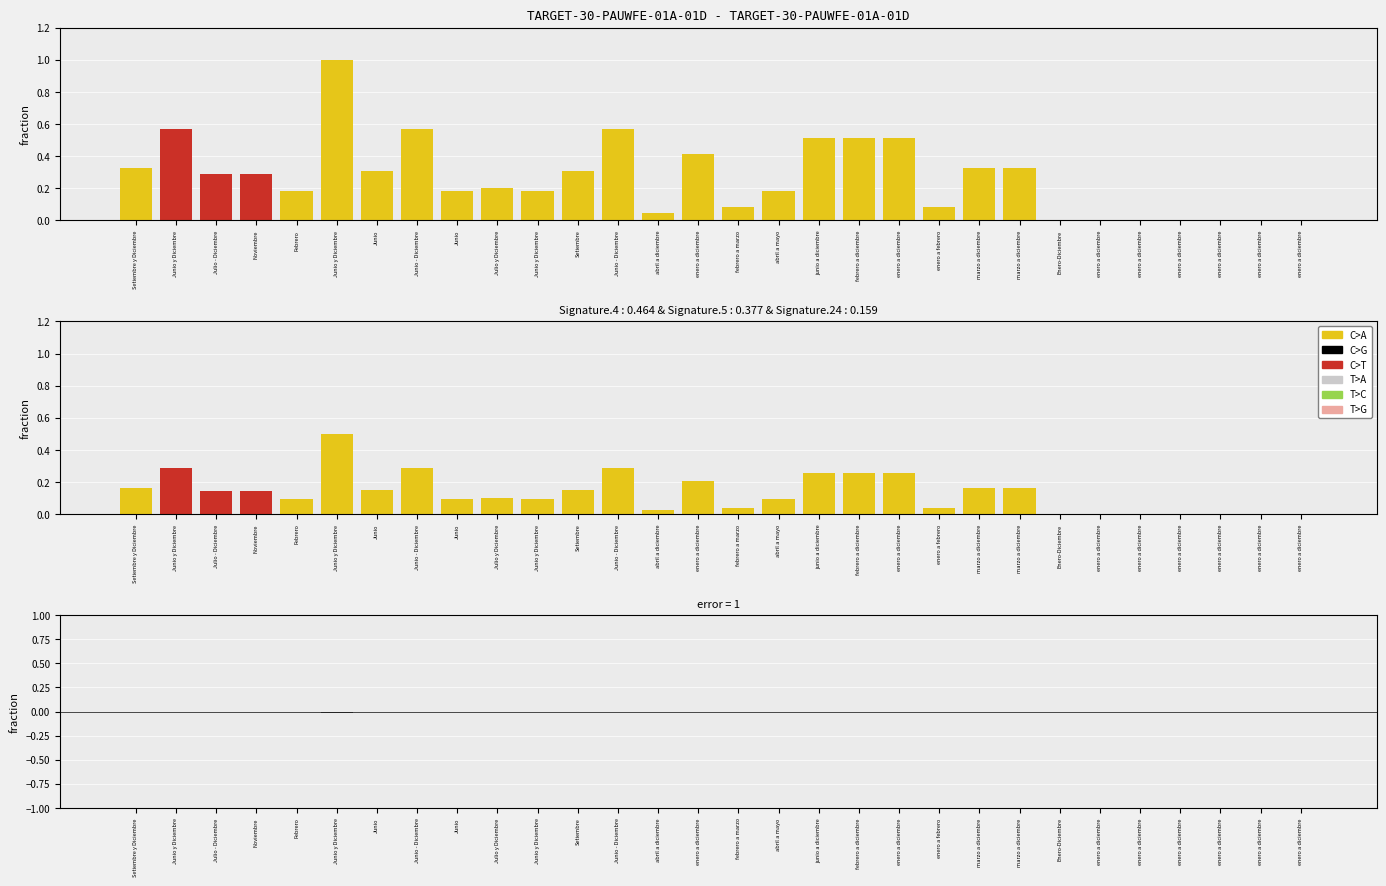

Rank the categories by T>C value from lowest to highest.

Setiembre y Diciembre, Junio y Diciembre, Julio - Diciembre, Noviembre, Febrero, Junio y Diciembre, Junio, Junio - Diciembre, Junio, Julio y Diciembre, Junio y Diciembre, Setiembre, Junio - Diciembre, abril a diciembre, enero a diciembre, febrero a marzo, abril a mayo, junio a diciembre, febrero a diciembre, enero a diciembre, enero a febrero, marzo a diciembre, marzo a diciembre, Enero-Diciembre, enero a diciembre, enero a diciembre, enero a diciembre, enero a diciembre, enero a diciembre, enero a diciembre